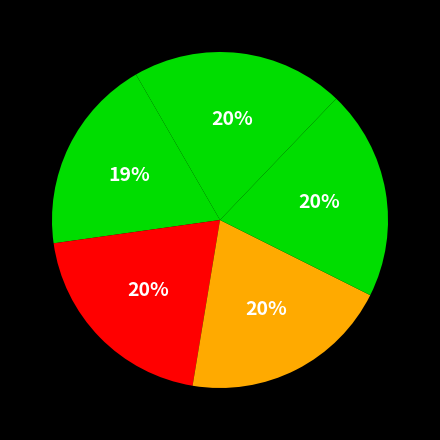

How many segments does this pie chart have?

5